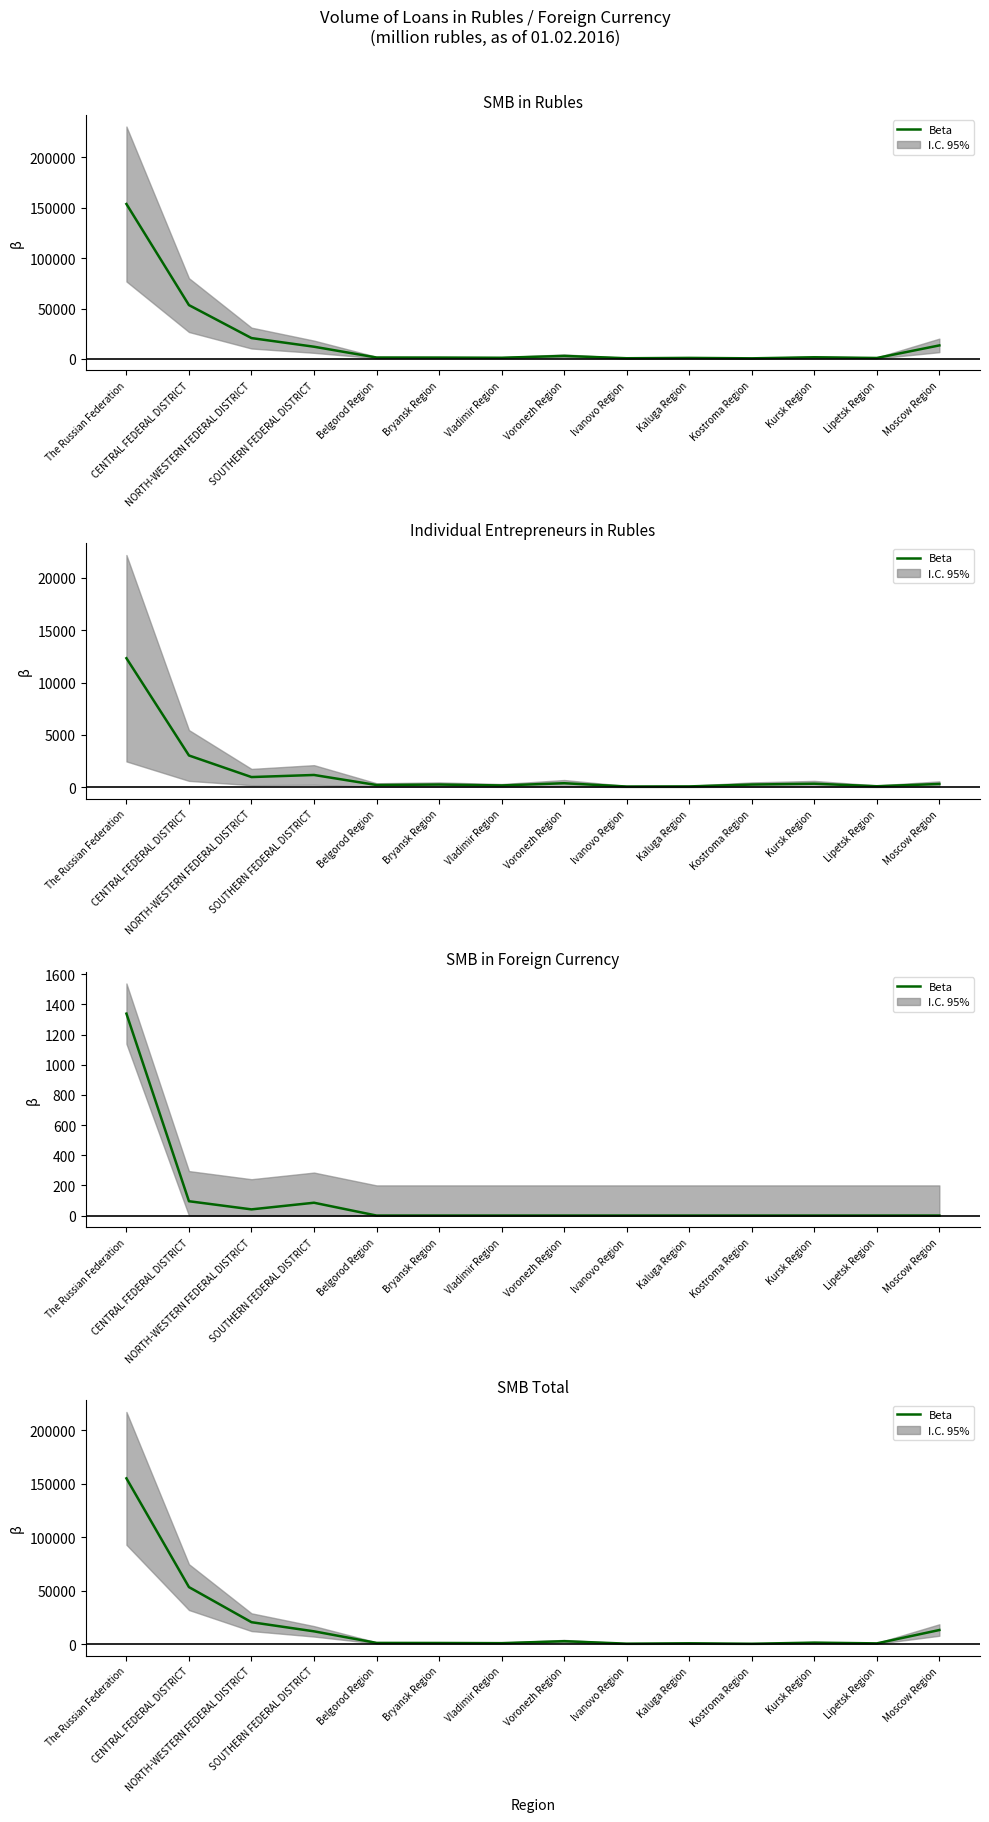

What is the difference between the values at Voronezh Region and CENTRAL FEDERAL DISTRICT?

50519